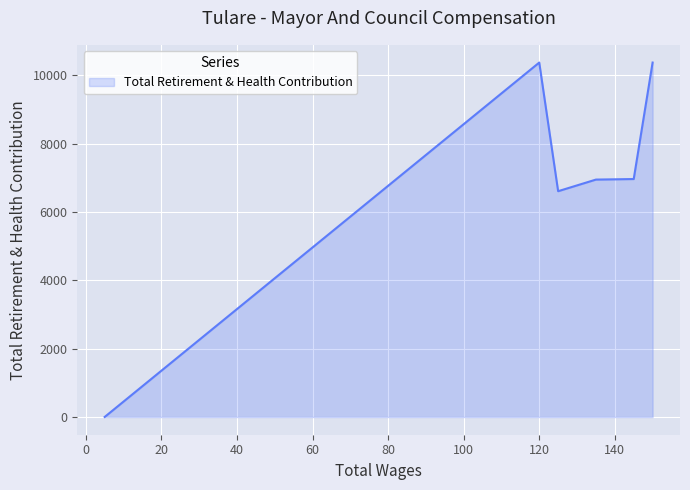

How many lines are shown in the chart?

1